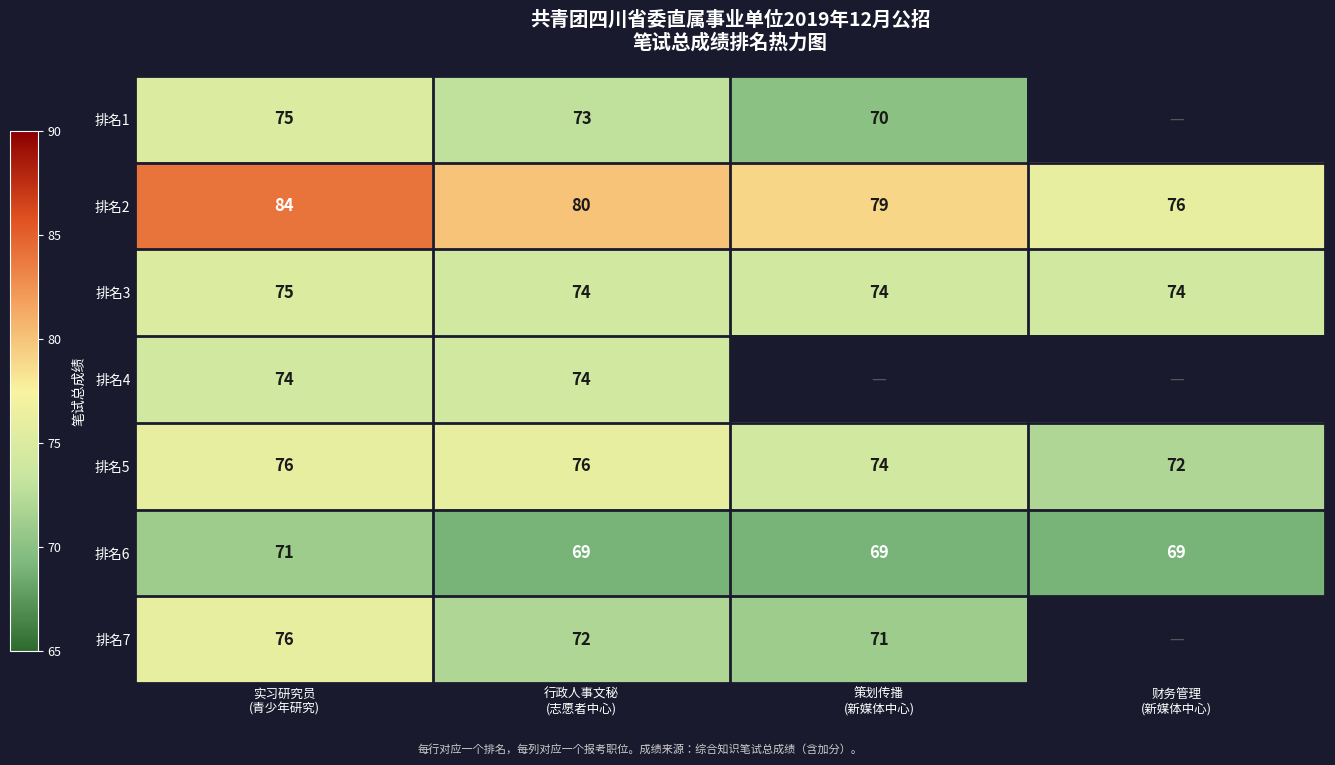

What is the difference between the maximum and minimum values in the 排名2 series?

8